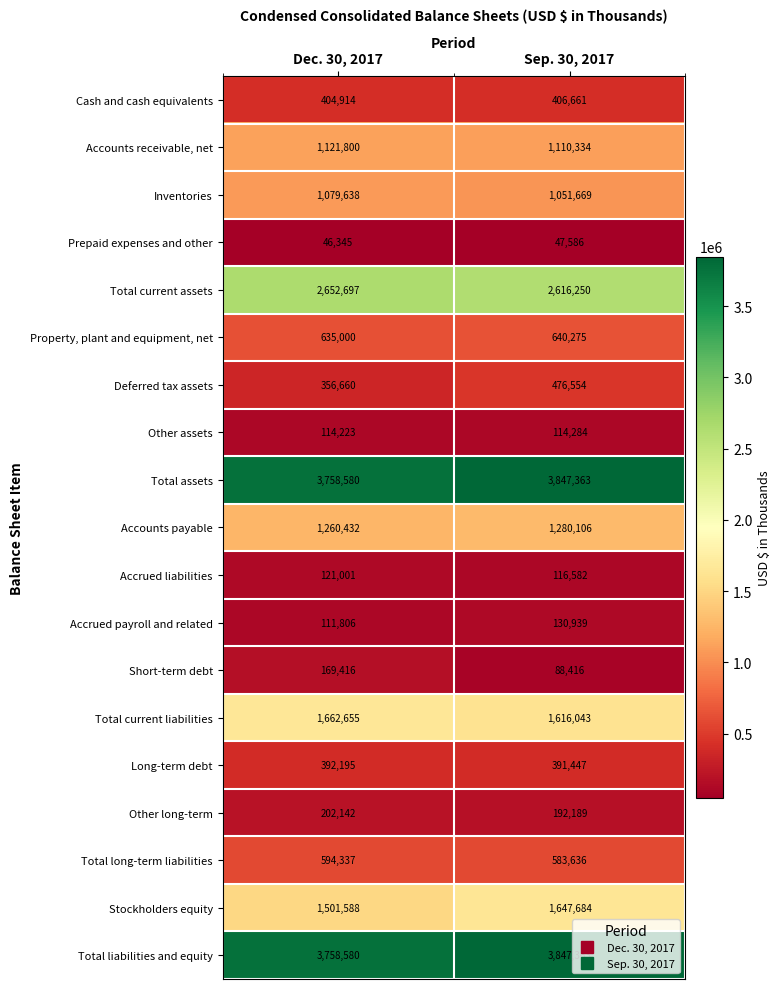

At how many categories does at least one series exceed 2586047?

2